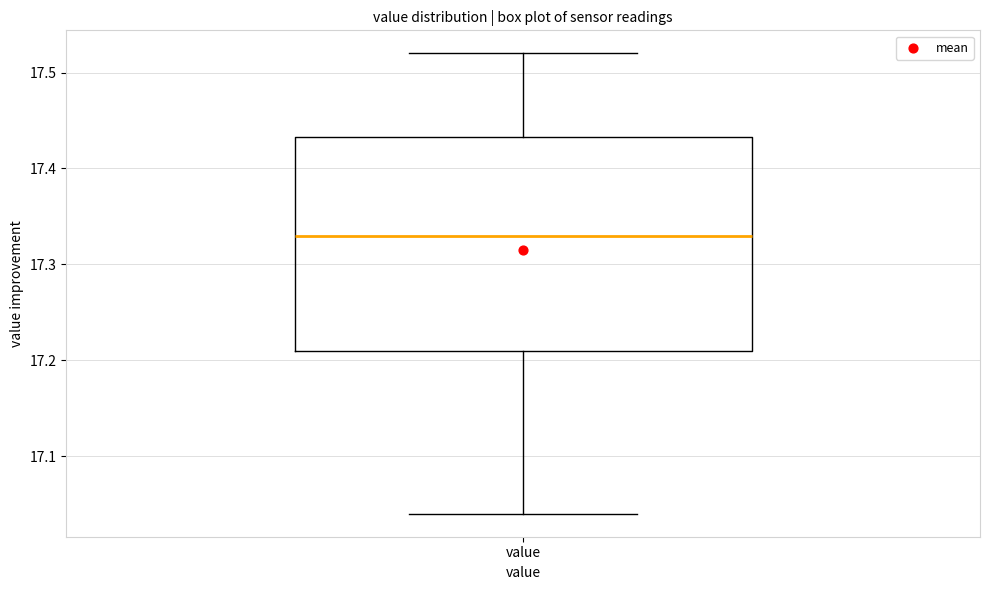

Where does the median line of the box for value sit on the y-axis? The values are not printed on the chart, so give them approximately, as read against the axis.

17.33